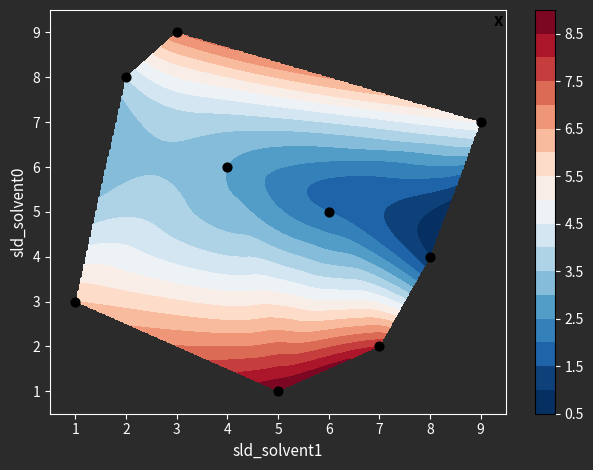

How many data points does each series have?

9